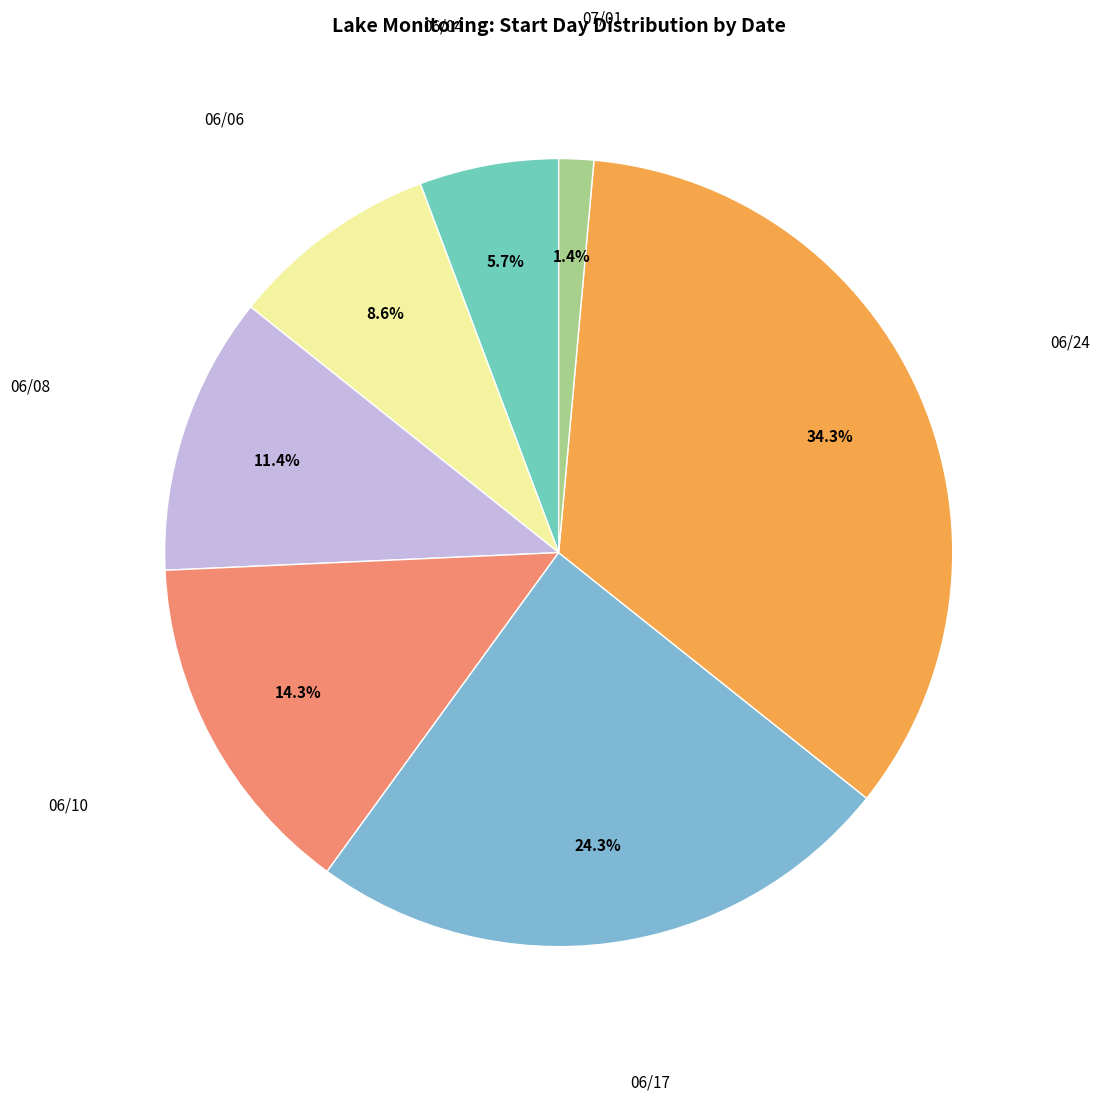

Count the number of slices in the pie.

7